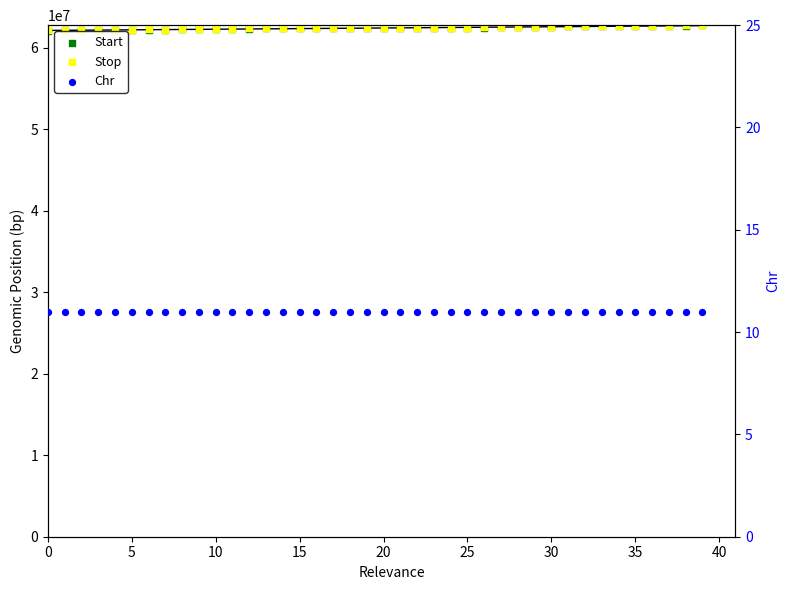

What is the total value across all series at 24?

124988644